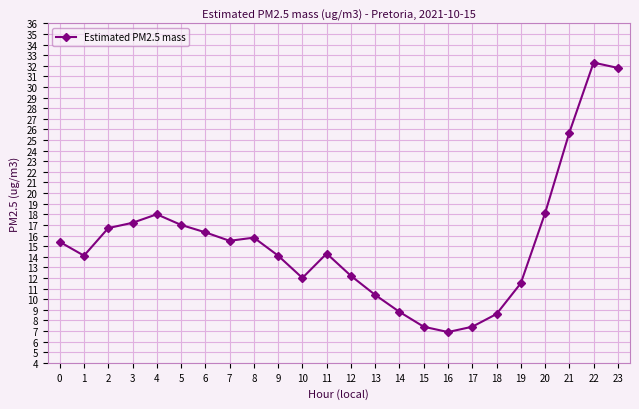

At which category does the chart reach its minimum across all series?

16